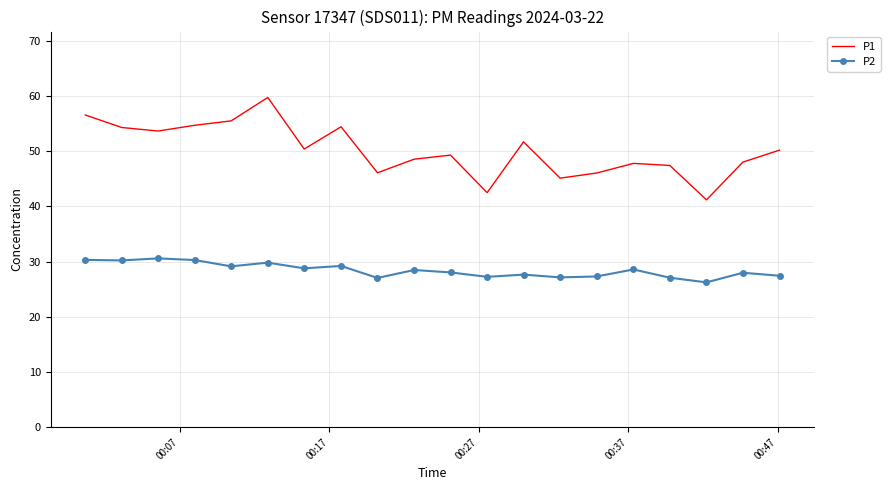

What is the highest value of the P2 series?

30.6